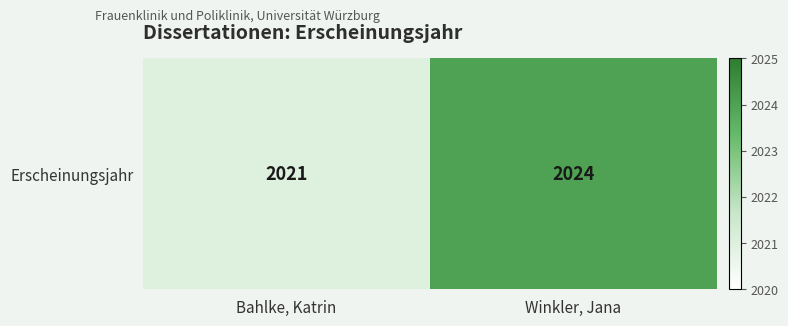

What is the smallest value displayed?

2021